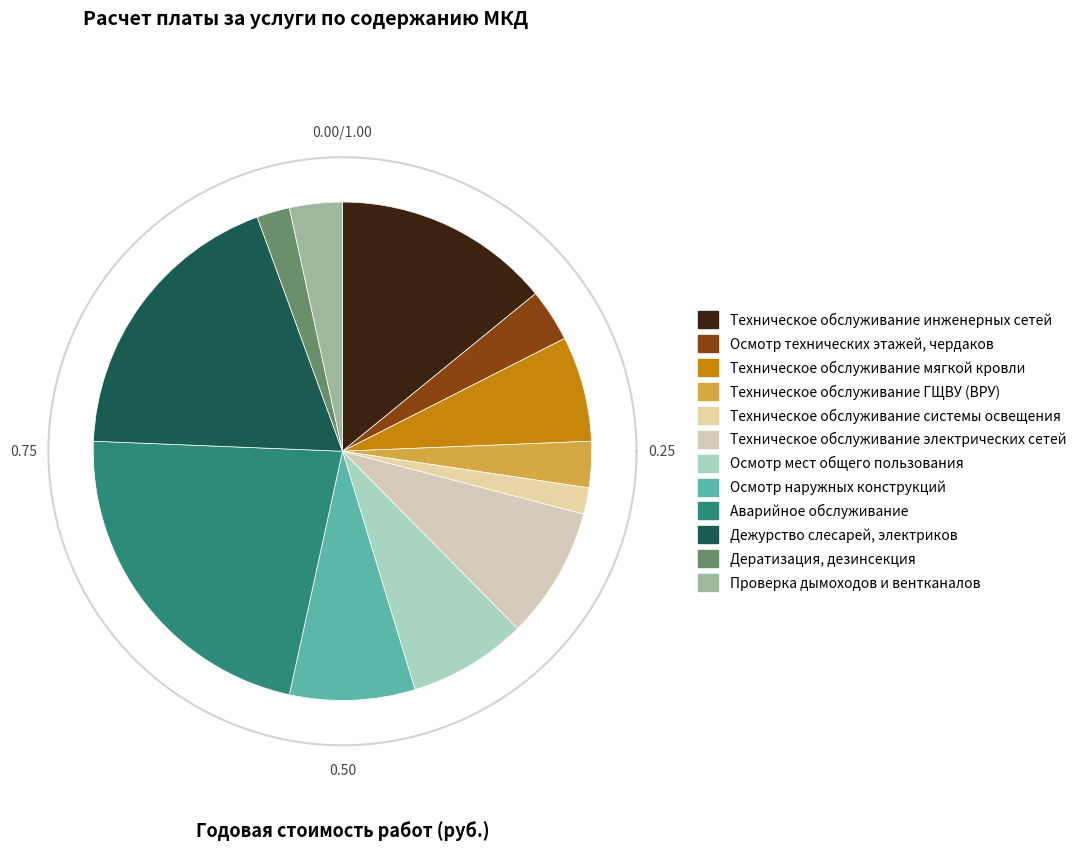

To the nearest percent, what is the average slice percentage?

8%